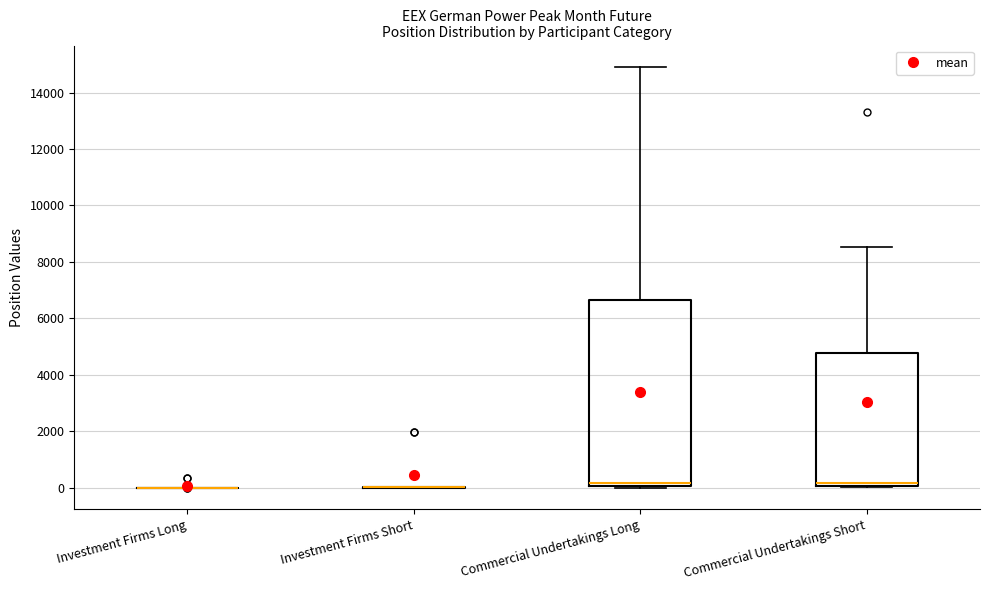

Reading left to right, transcribe this box plot: for each box, give where its median line is, the range the box spans, and where its two whiskers end, as read against the y-axis. The values are not printed on the chart, so give them approximately, as read against the axis.

Investment Firms Long: box collapsed to a line at 0, whiskers 0 to 0
Investment Firms Short: box collapsed to a line at 0, whiskers 0 to 0
Commercial Undertakings Long: median 200, box 0 to 6600, whiskers 0 to 15000
Commercial Undertakings Short: median 200, box 0 to 4800, whiskers 0 to 8600